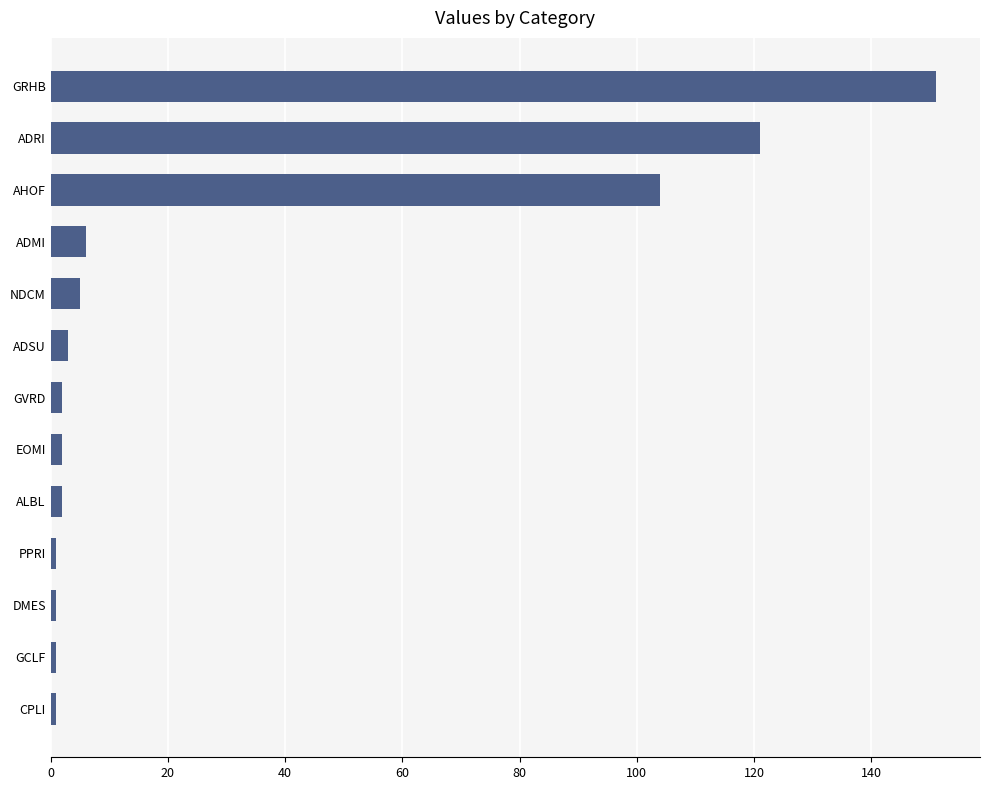

Reading bottom to top, what are all the values shown in this chart?

1	1	1	1	2	2	2	3	5	6	104	121	151